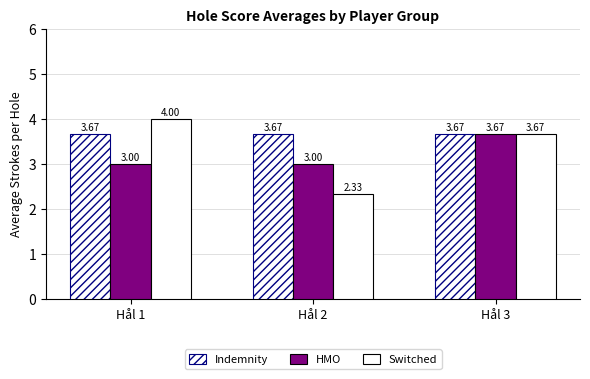

Reading right to left, what are all the values shown in this chart?

Indemnity: 3.7	3.7	3.7
HMO: 3.7	3.0	3.0
Switched: 3.7	2.3	4.0